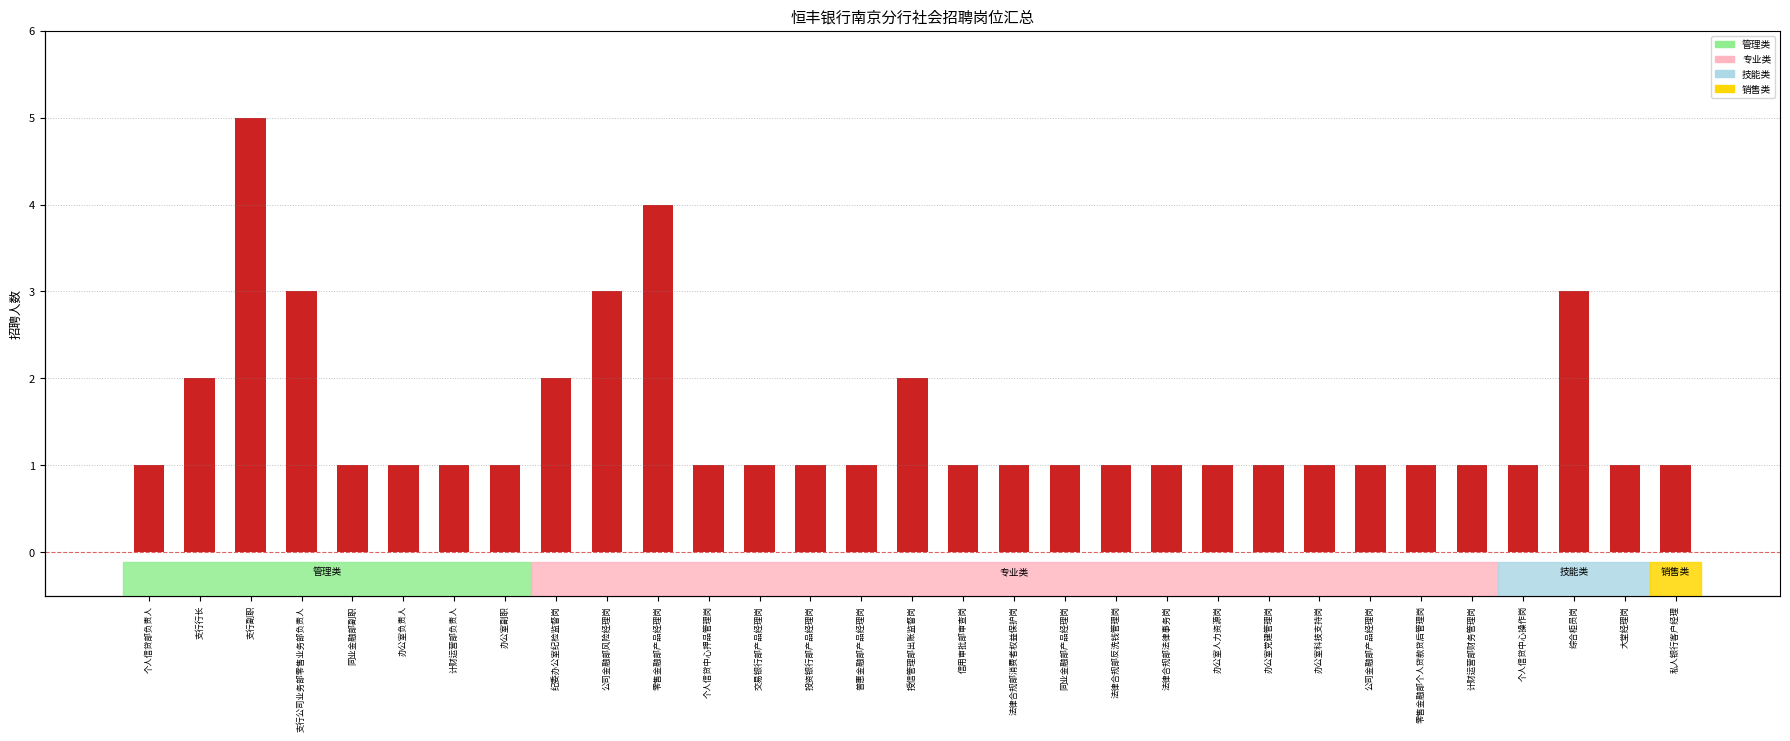

What is the minimum value shown in the chart?

1